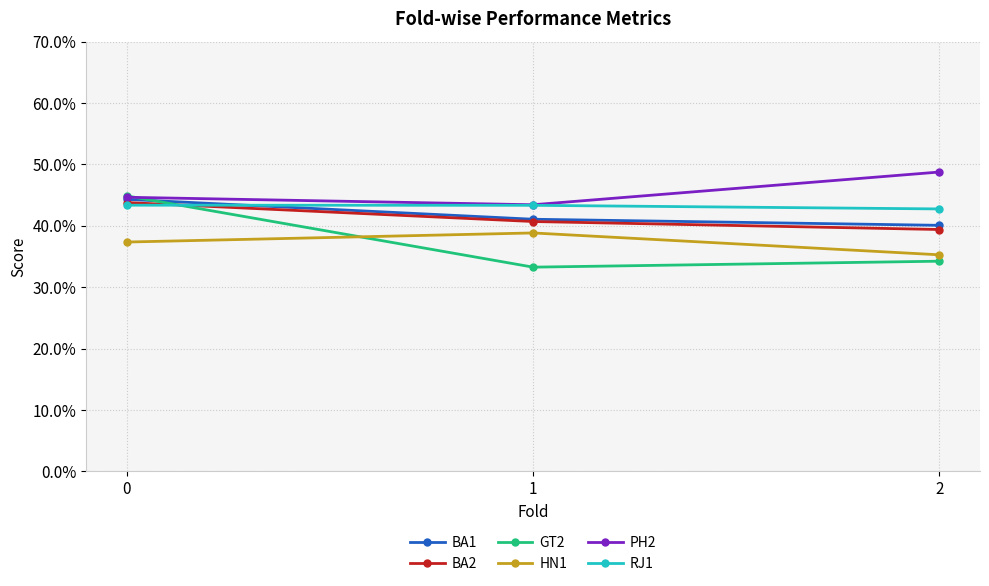

What are all the series names shown in the legend?

BA1, BA2, GT2, HN1, PH2, RJ1